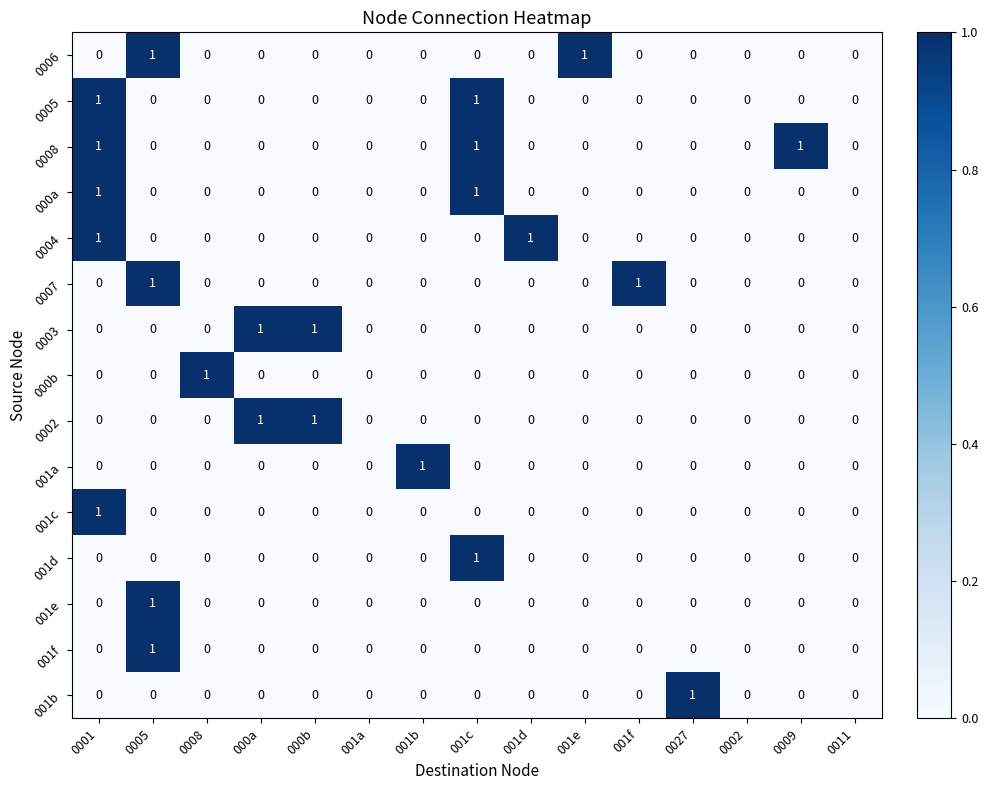

What is the total value across all series at 001b?

1